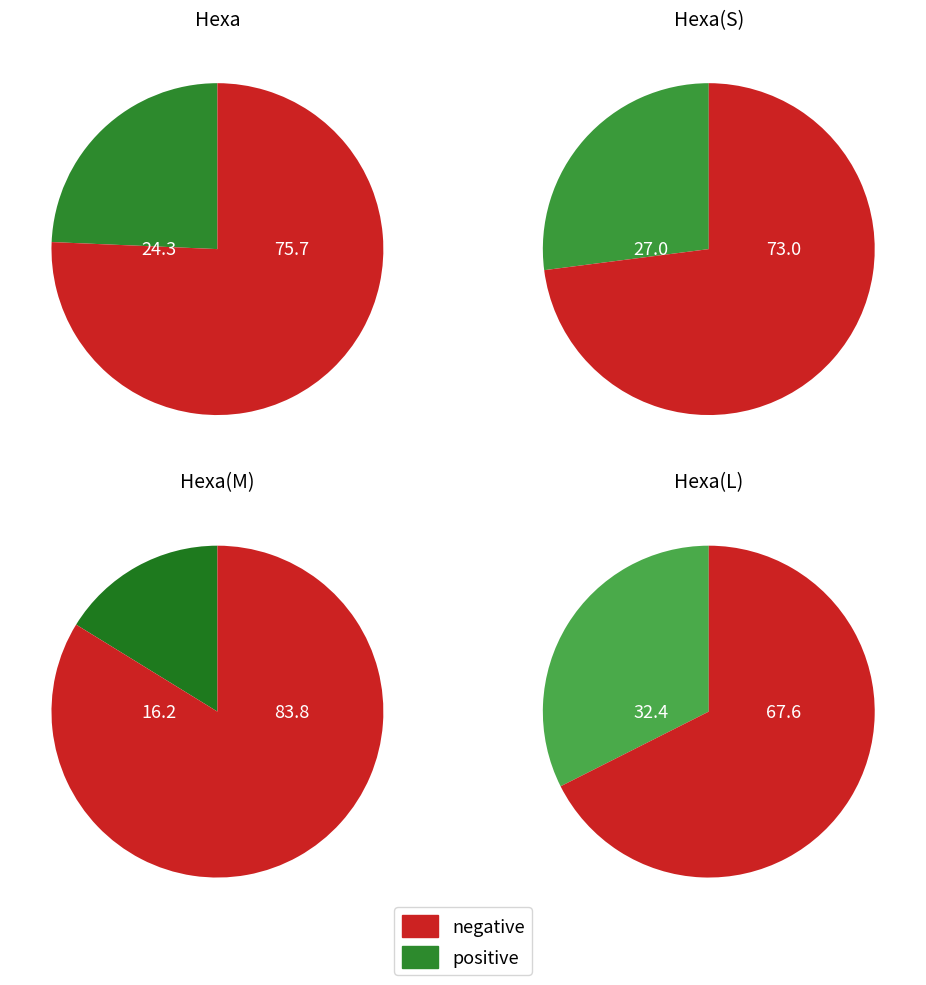

Which slice is the smallest?

Hexa(M)